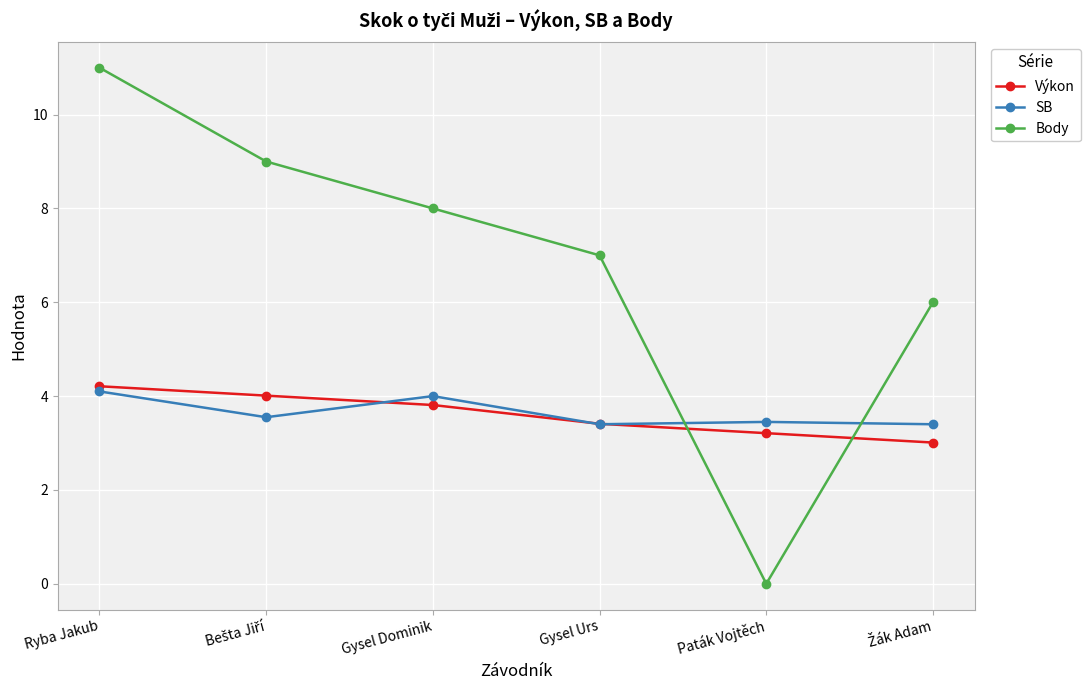

What value does the Výkon series have at Gysel Urs?

3.4